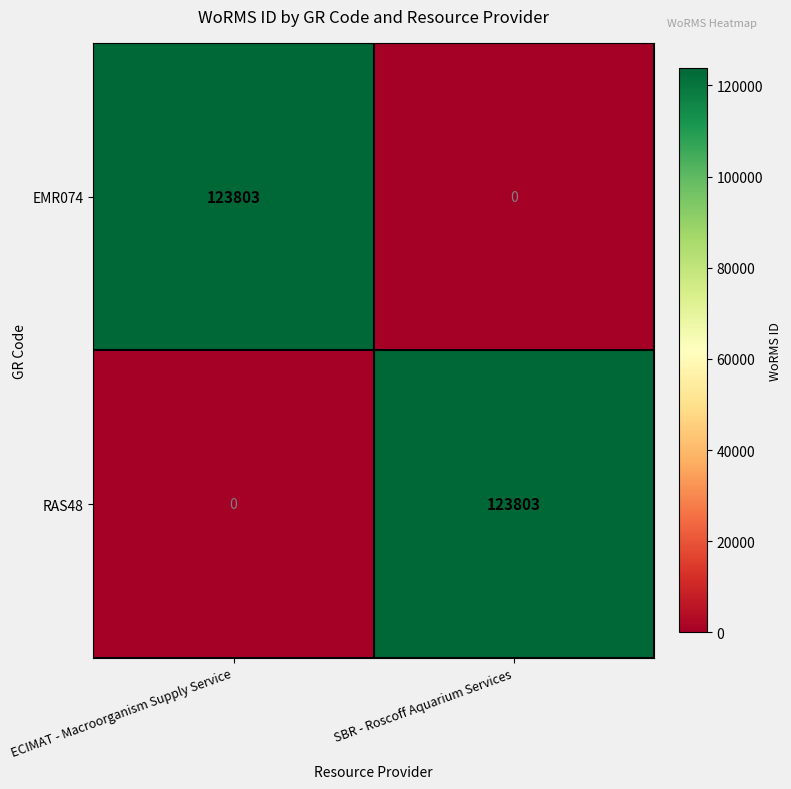

At SBR - Roscoff Aquarium Services, list the series in order from smallest to largest.

EMR074, RAS48